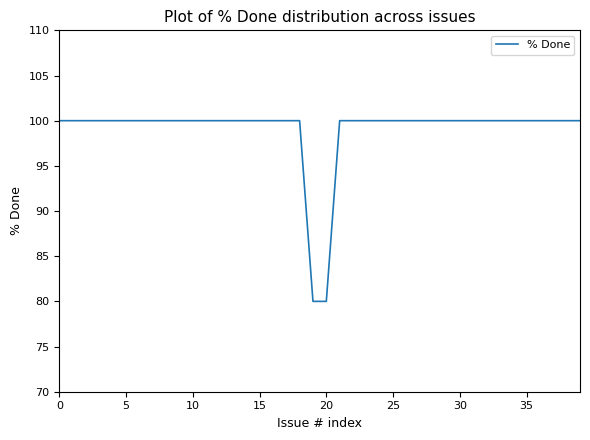

What is the average value?

99